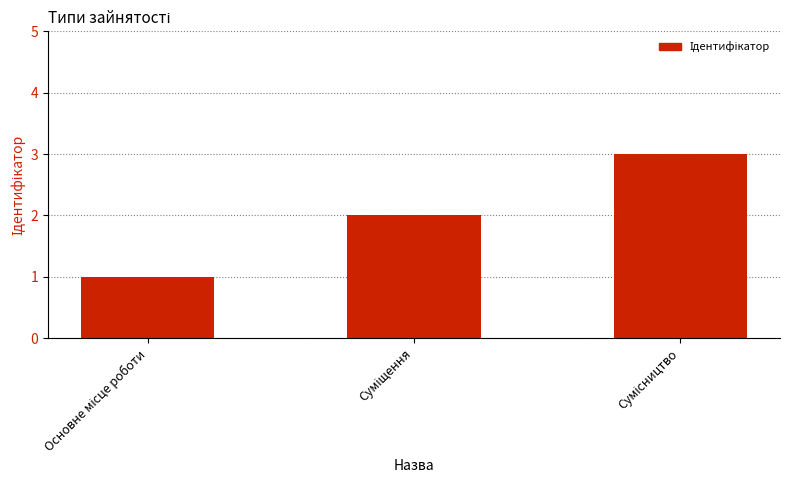

What is the sum of all values?

6